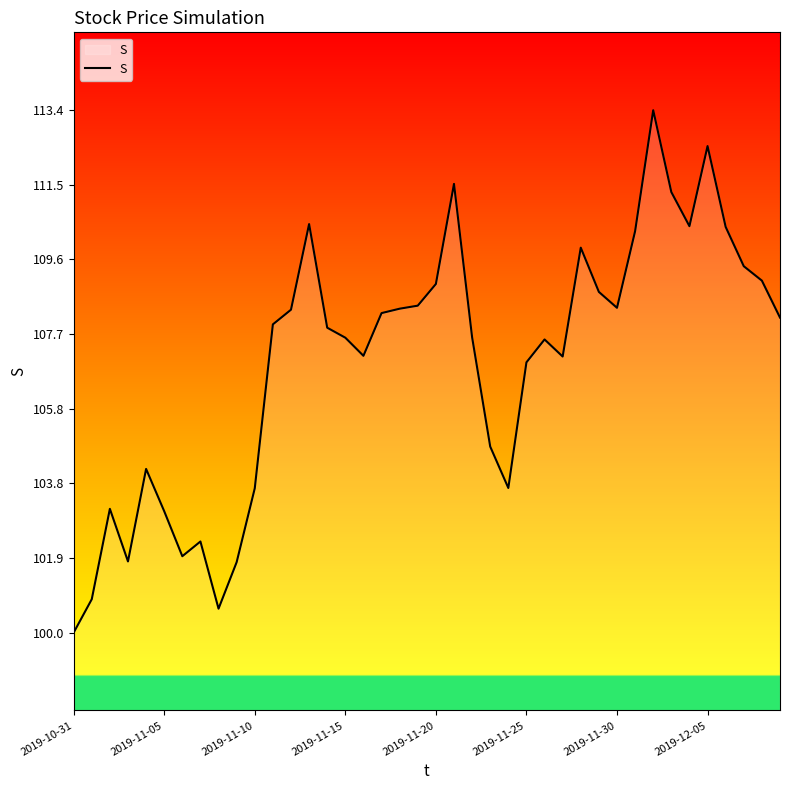

What is the difference between the second highest and second lowest values?

11.9